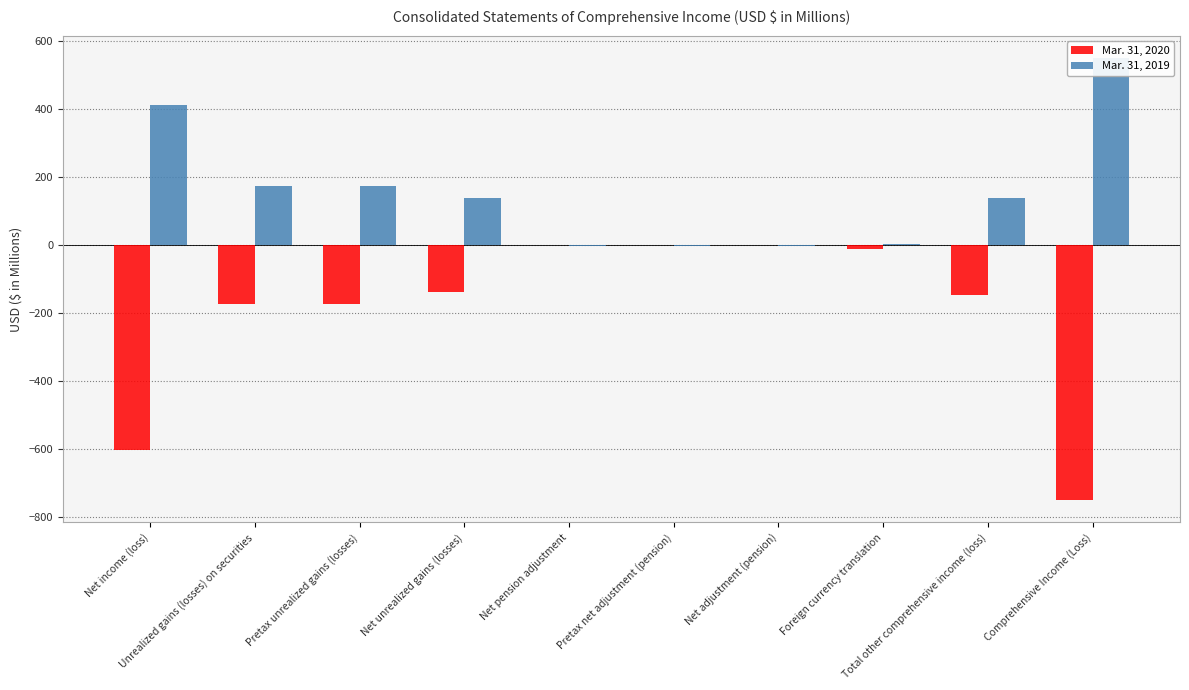

What is the spread (max minus min) of values at Unrealized gains (losses) on securities?

347.6